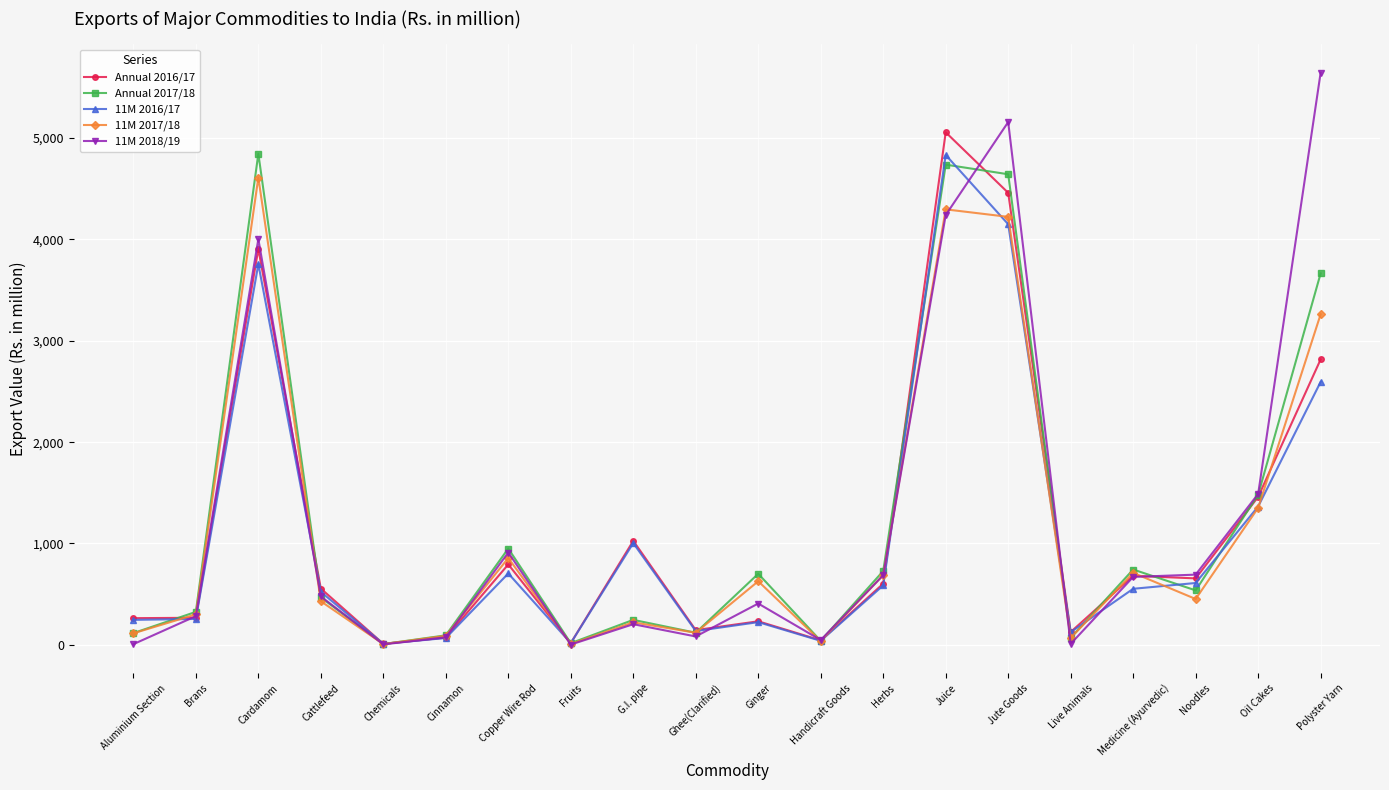

How many data points in Annual 2017/18 are above 537?

10